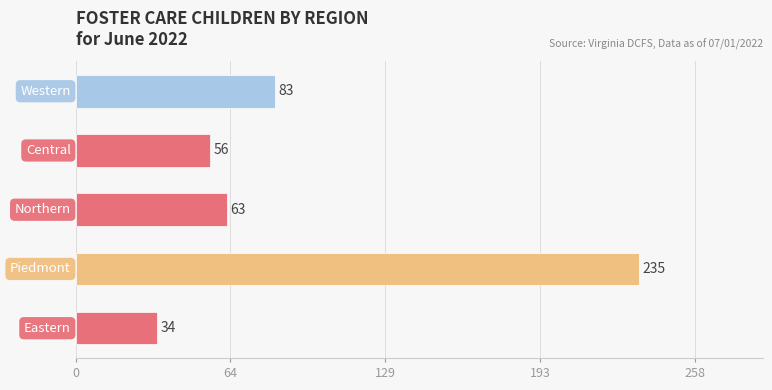

What is the maximum value shown in the chart?

235